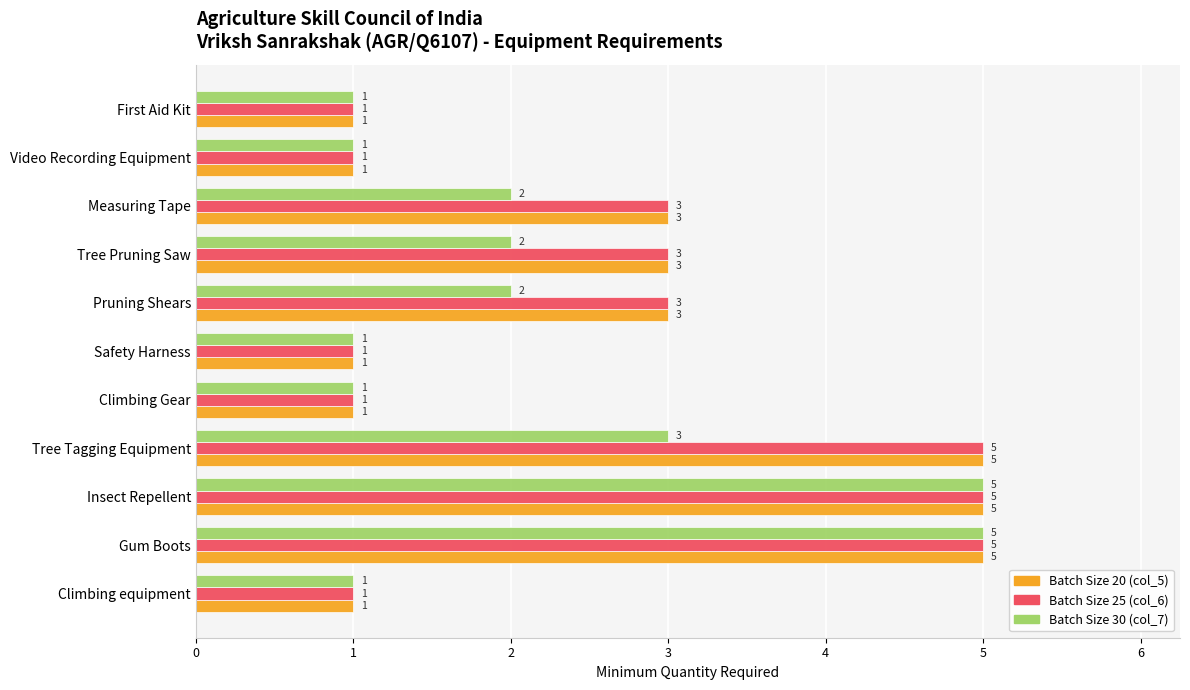

What is the total value across all series at Measuring Tape?

8